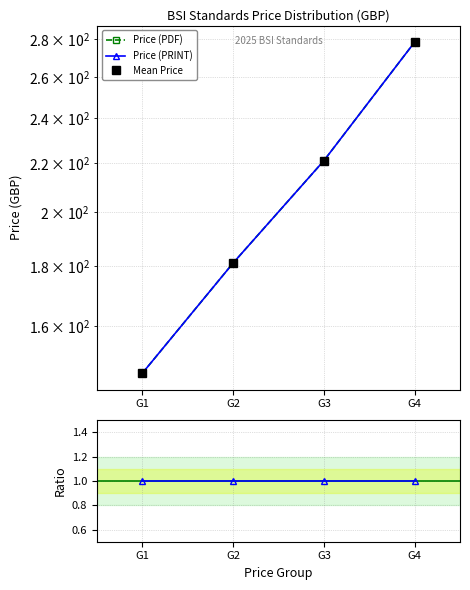

The value of Mean Price at G4 is 170.5. True or false?

False